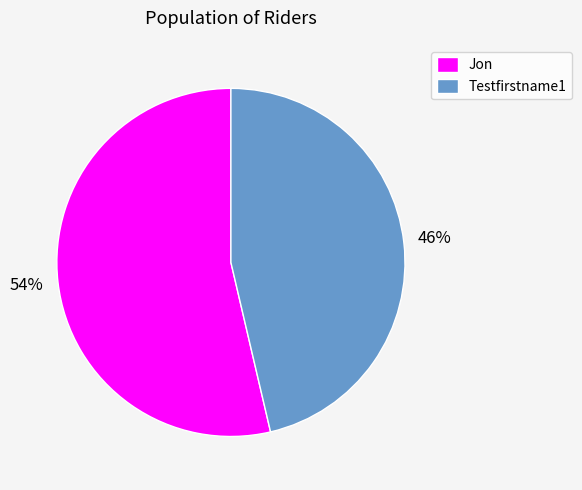

To the nearest percent, what is the combined percentage of Jon and Testfirstname1?

100%